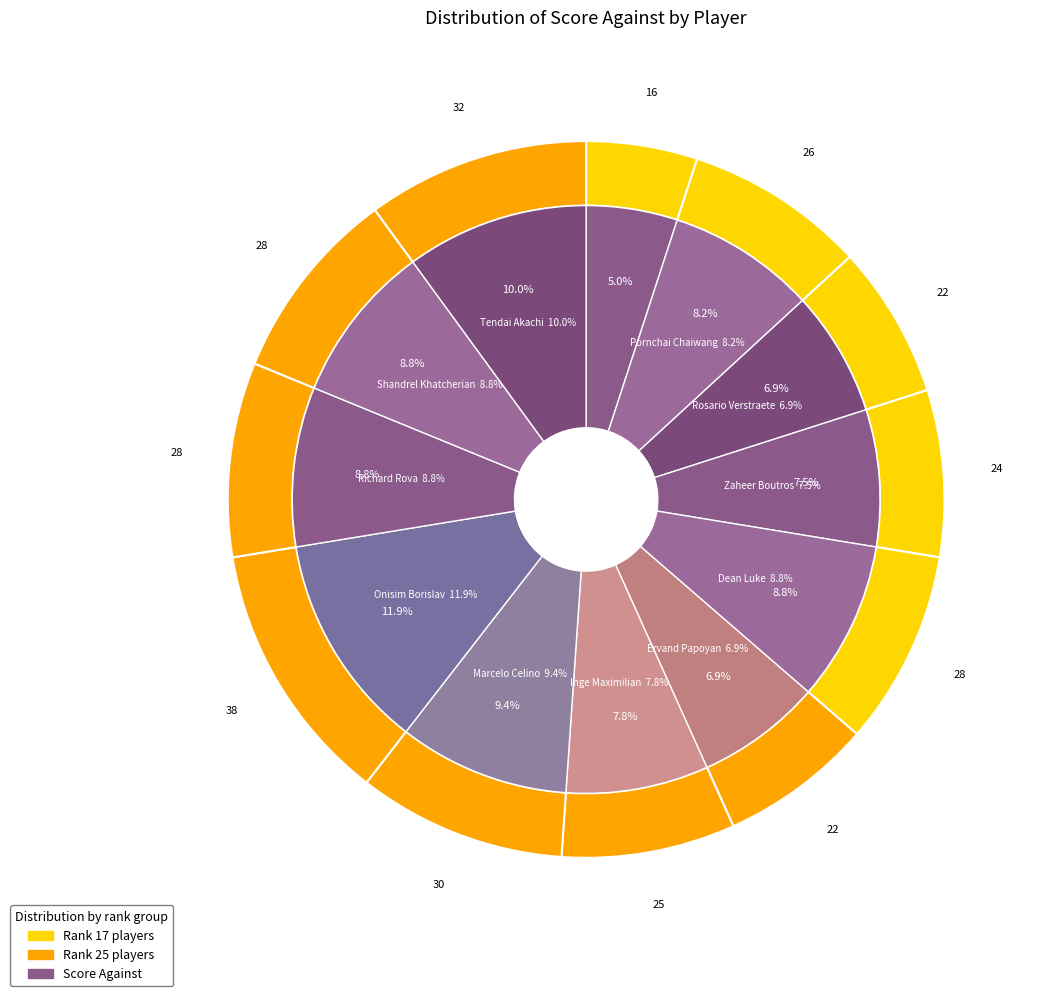

How many slices are in this pie chart?

12